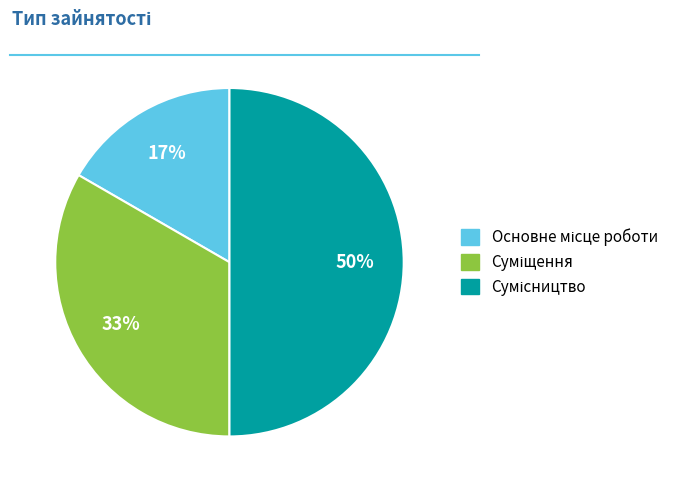

To the nearest percent, what is the difference between the largest and smallest slice percentages?

33%